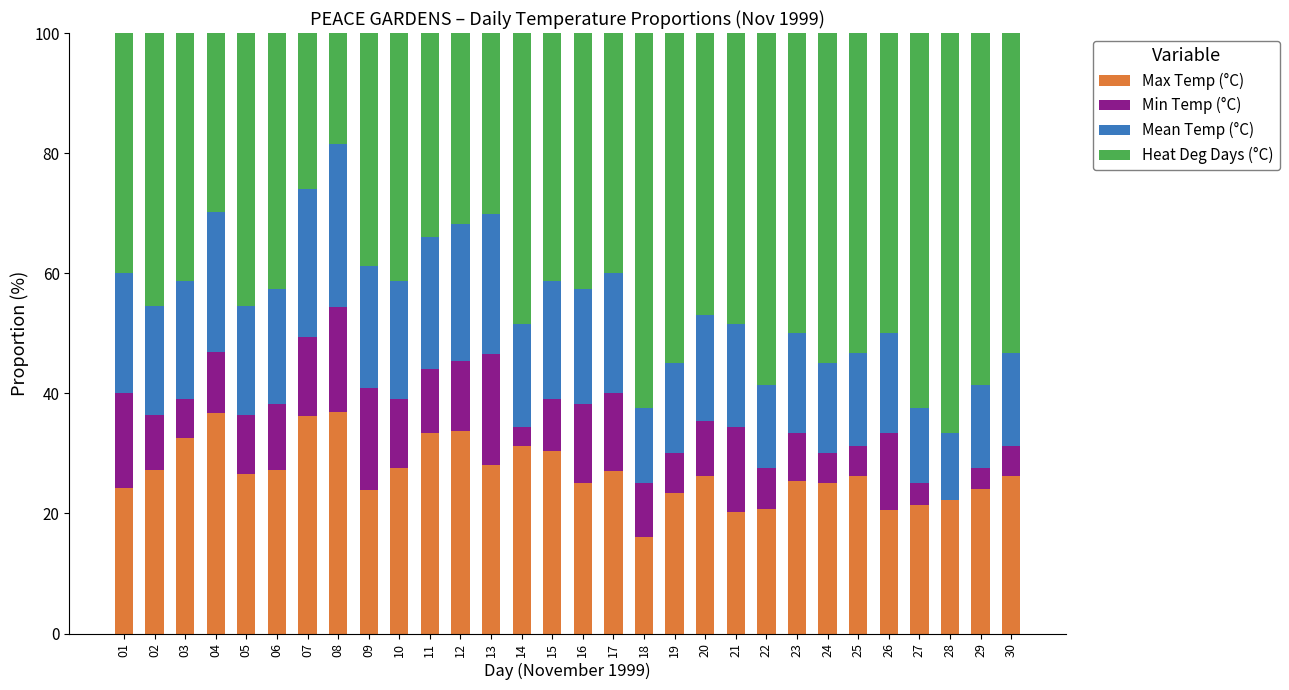

What is the sum of the Max Temp (°C) values at 02 and 08?

64.2